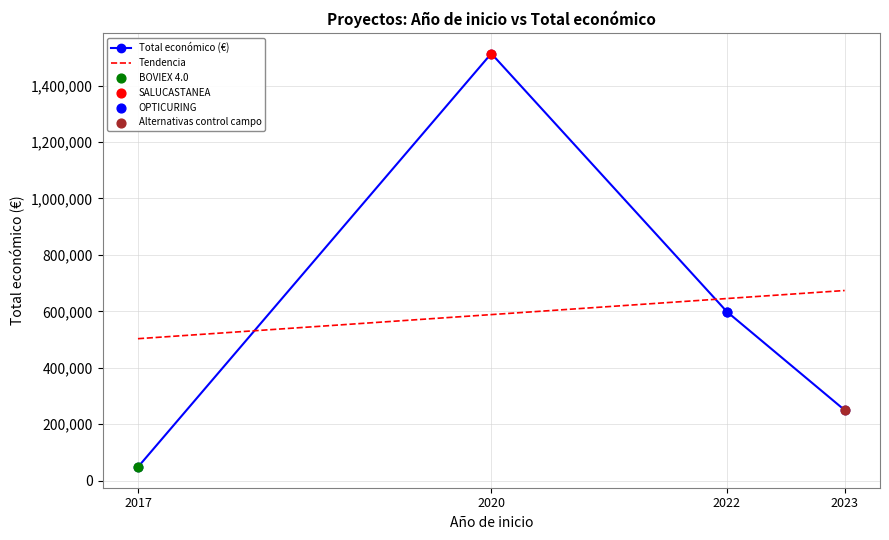

Approximately how many times larger is the value at 2017 compared to 2023?

0.2